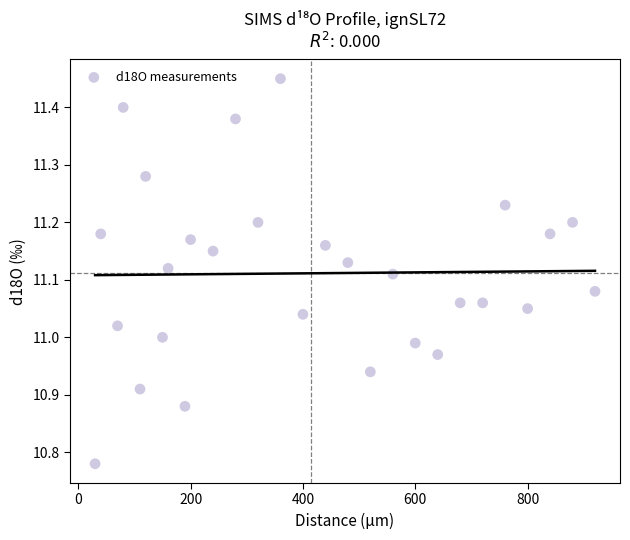

What is the range of Y values (max minus min)?

0.7